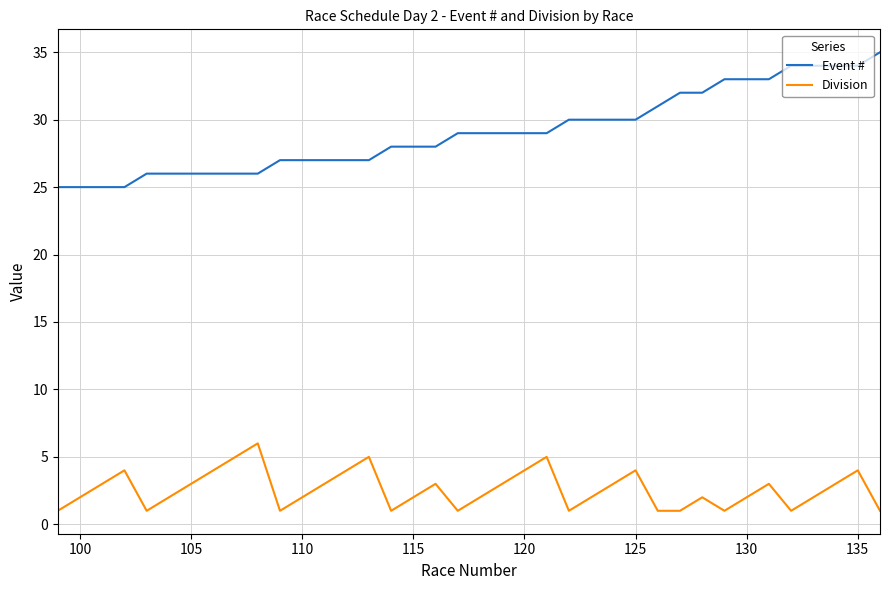

List the series in order of their overall mean, lowest first.

Division, Event #